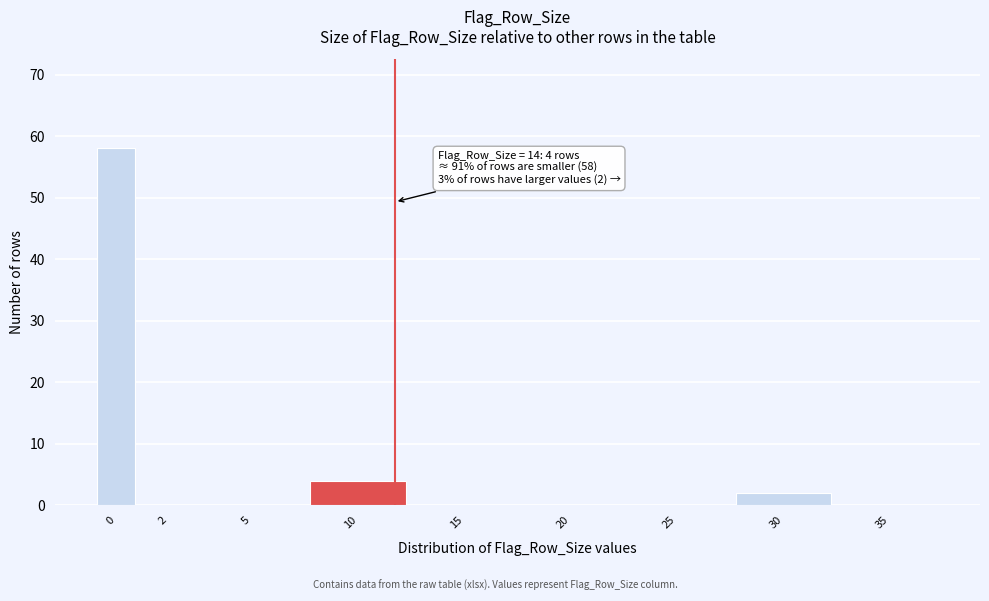

Reading right to left, transcribe all the data shown in this chart.

35=0	30=2	25=0	20=0	15=0	10=4	5=0	2=0	0=58